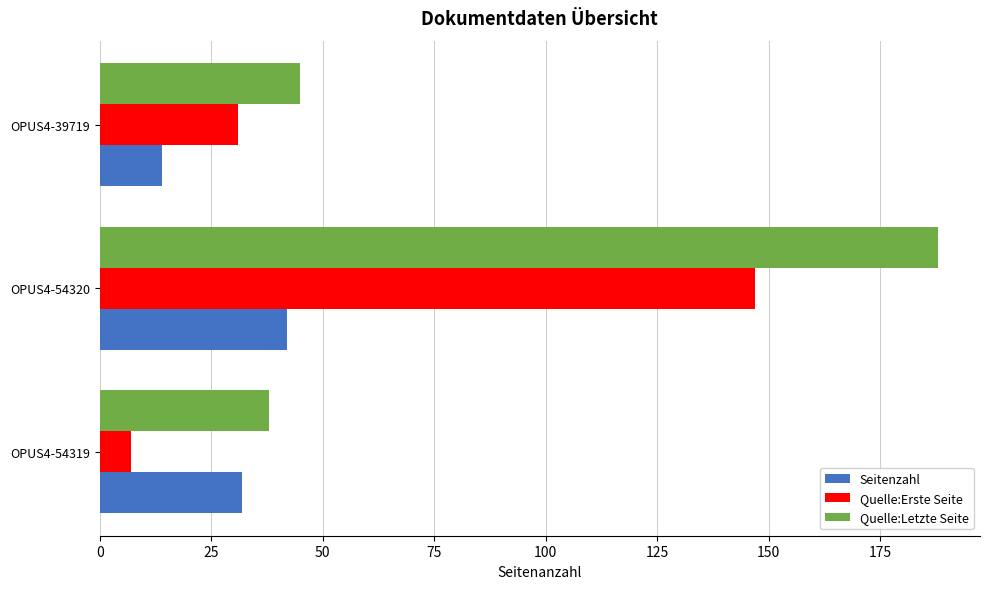

What is the minimum value shown in the chart?

7